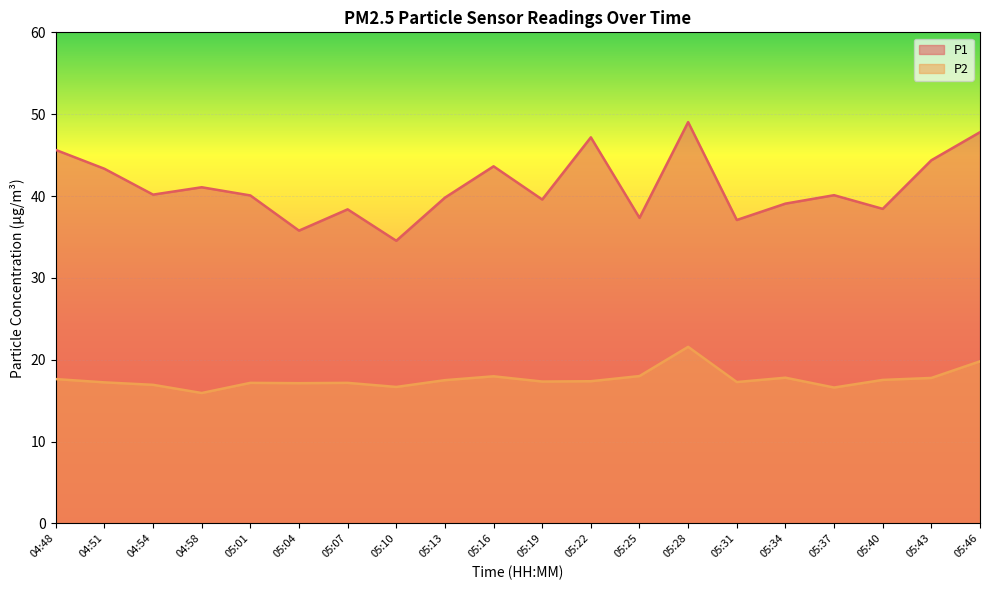

What is the difference between the second highest and minimum values in the P1 series?

13.3